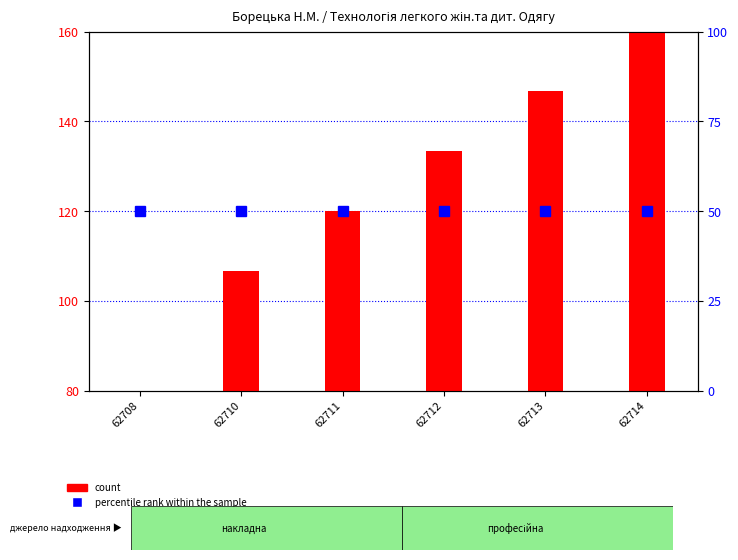

How many data points does each series have?

6